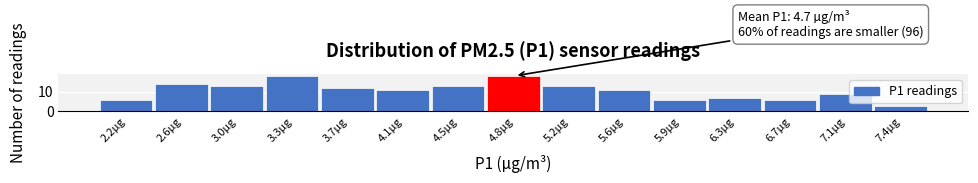

Reading left to right, extract all data points from this chart.

2.2µg=6	2.6µg=14	3.0µg=13	3.3µg=18	3.7µg=12	4.1µg=11	4.5µg=13	4.8µg=18	5.2µg=13	5.6µg=11	5.9µg=6	6.3µg=7	6.7µg=6	7.1µg=9	7.4µg=3